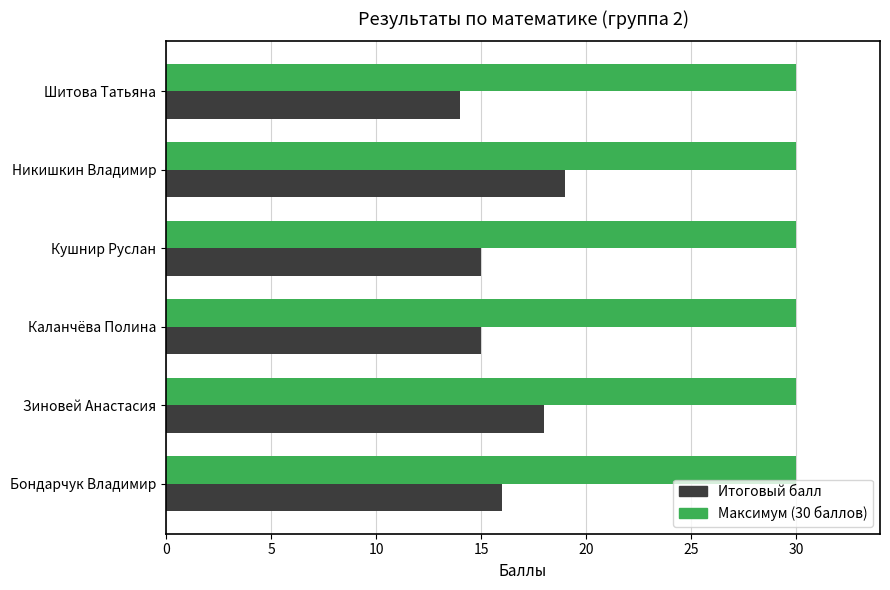

Count the Итоговый балл values in the range 15 to 18.

4